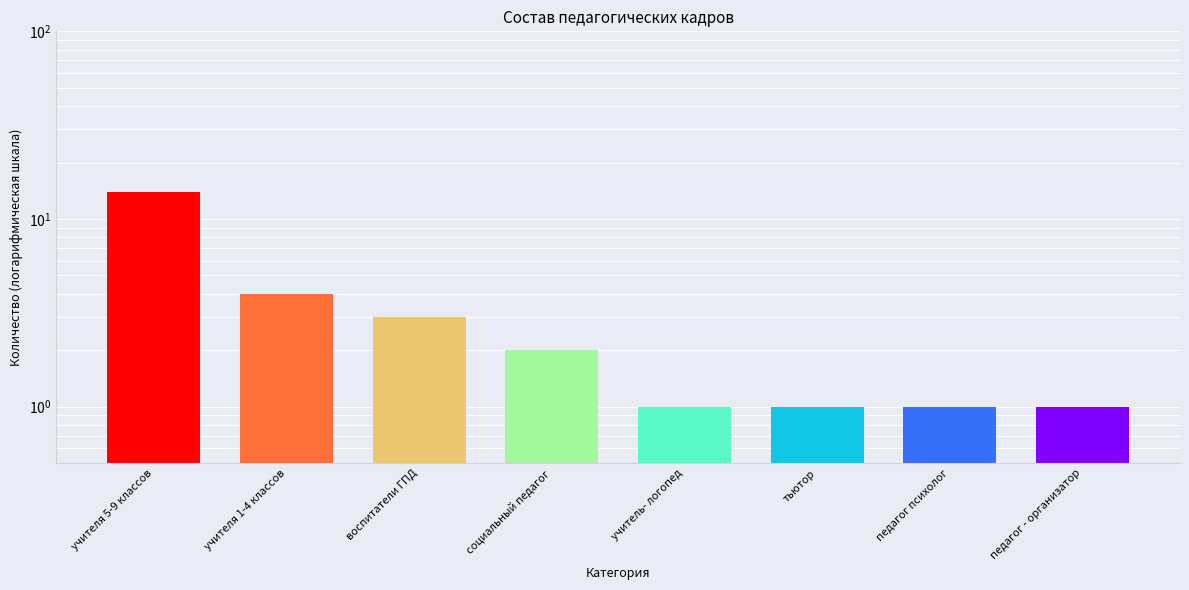

Are the bars grouped side by side (vs. stacked)?

No